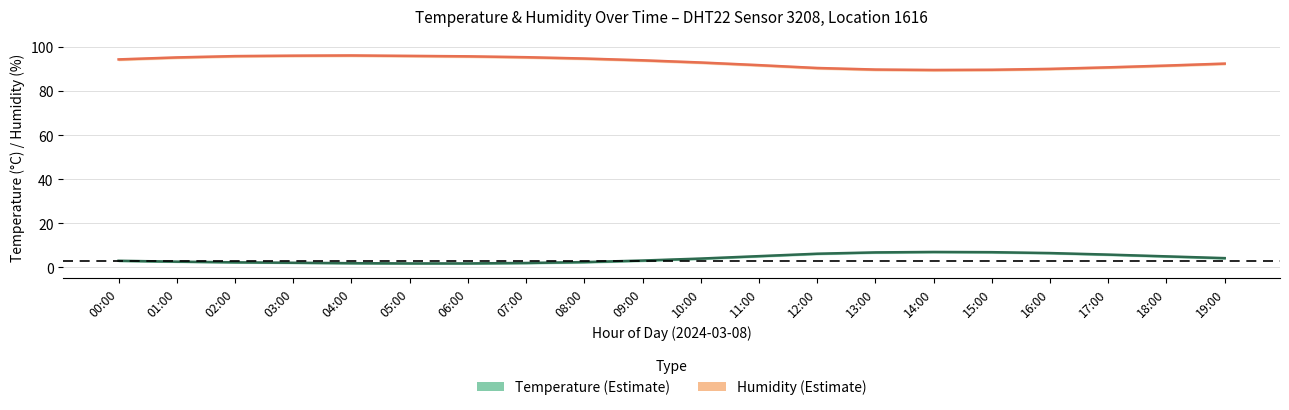

What is the minimum value for Humidity (%)?

89.6